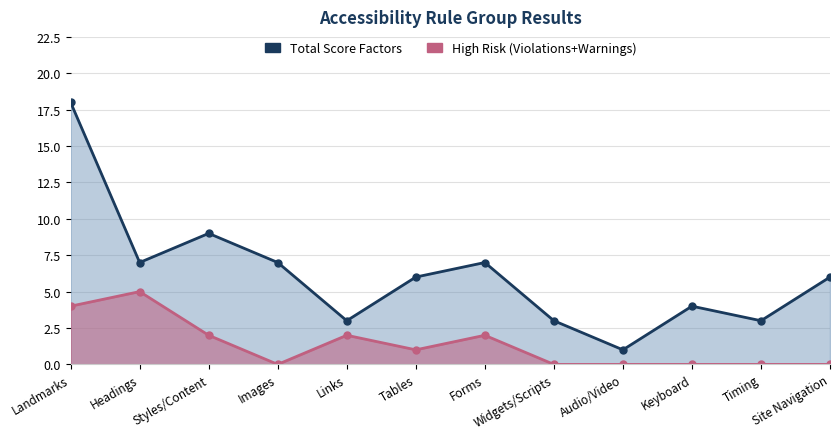

True or false: Total Score Factors and High Risk (Violations+Warnings) intersect in this chart.

False